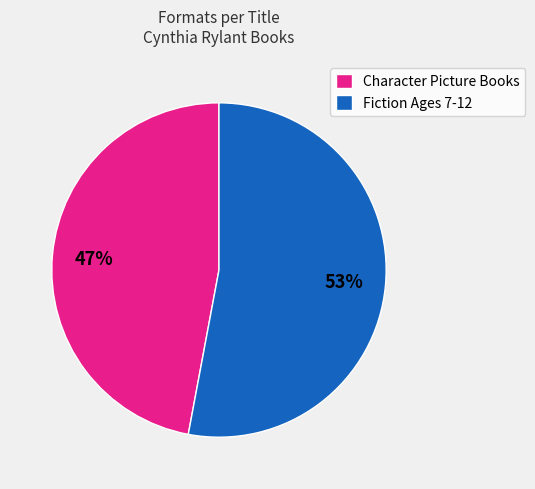

To the nearest percent, what percentage of the pie is Character Picture Books?

47%